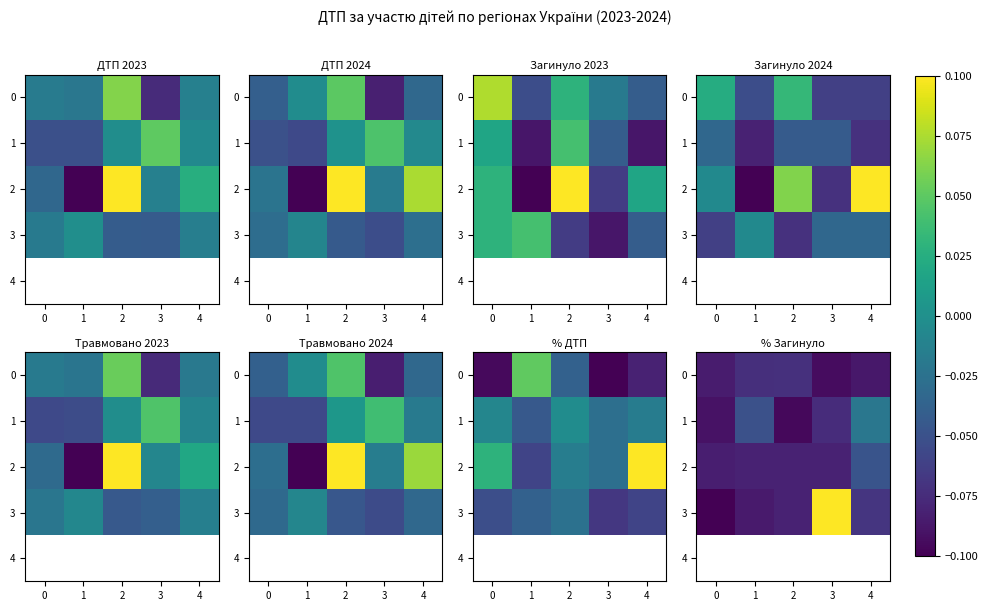

Is it true that 3 equals -0.0 at 0?

False